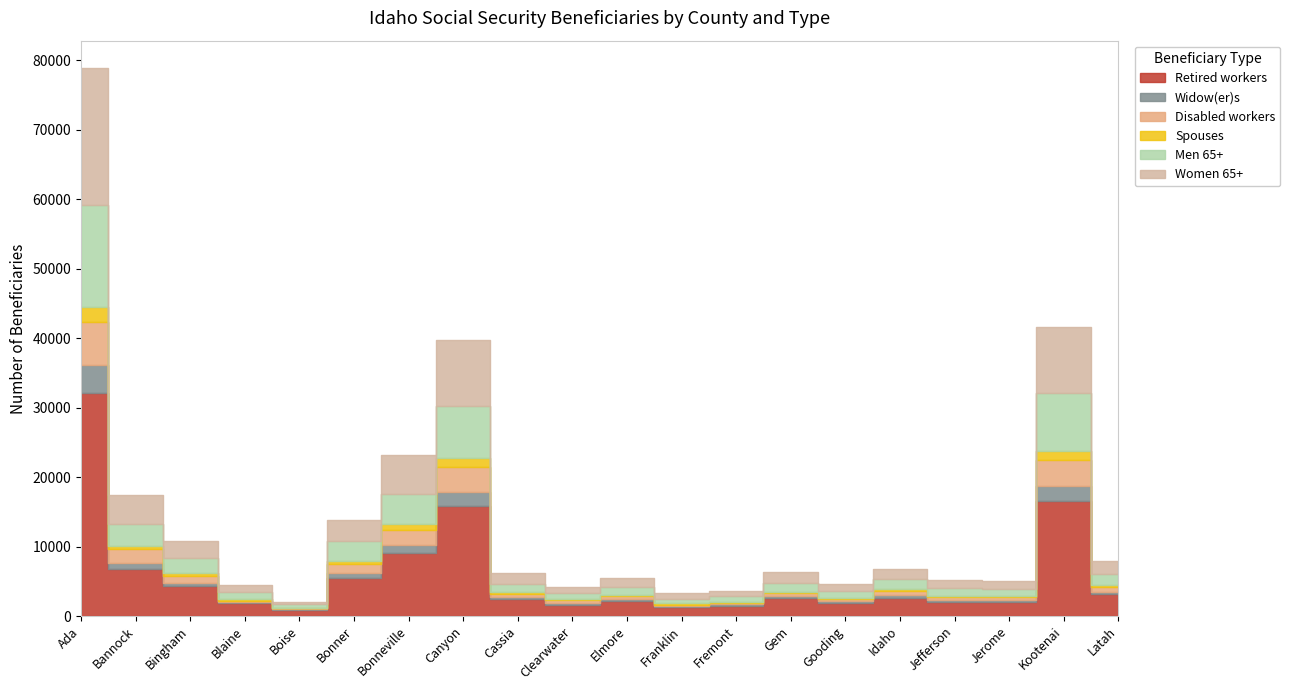

Is it true that Retired workers equals 9125 at Bonneville?

True